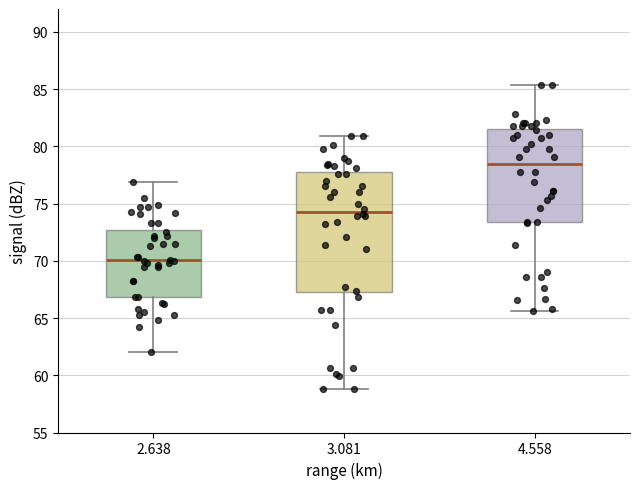

Where does the median line of the box at x = 4.558 sit on the y-axis? The values are not printed on the chart, so give them approximately, as read against the axis.

78.5